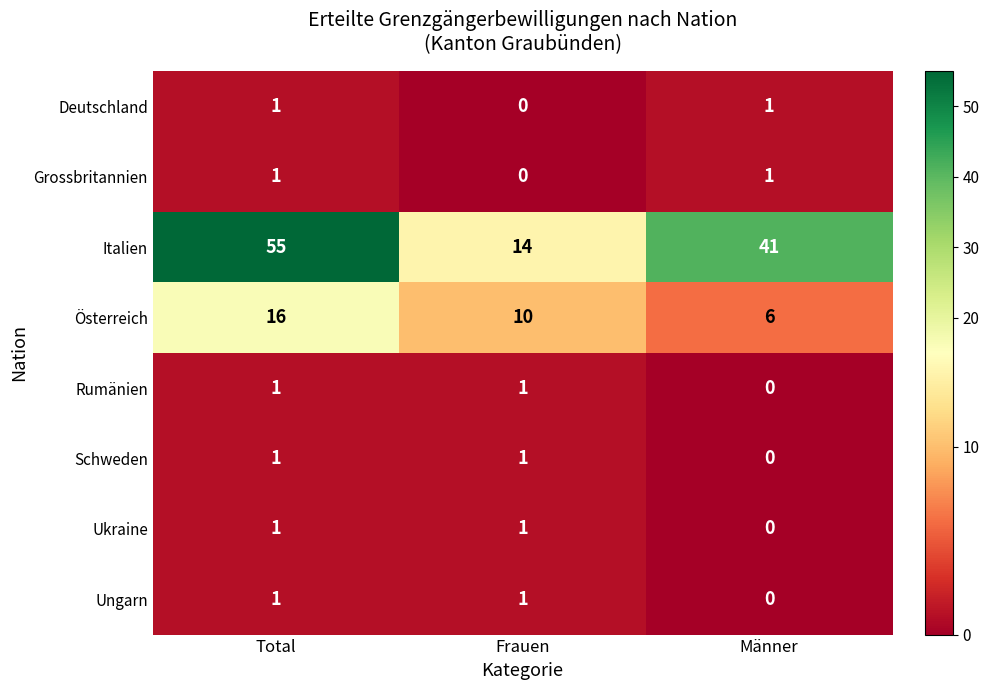

Reading left to right, list all the values displayed in this chart.

Deutschland: 1	0	1
Grossbritannien: 1	0	1
Italien: 55	14	41
Österreich: 16	10	6
Rumänien: 1	1	0
Schweden: 1	1	0
Ukraine: 1	1	0
Ungarn: 1	1	0